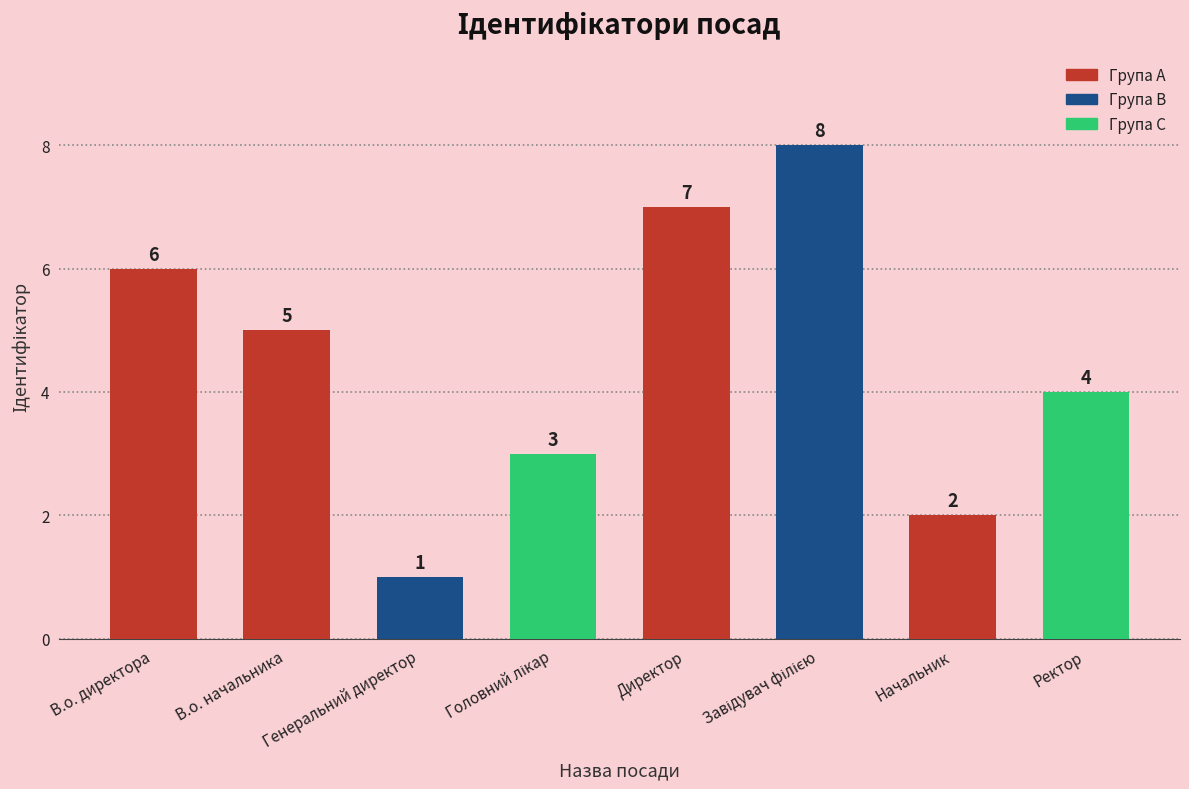

At which label is the value closest to 4?

Ректор